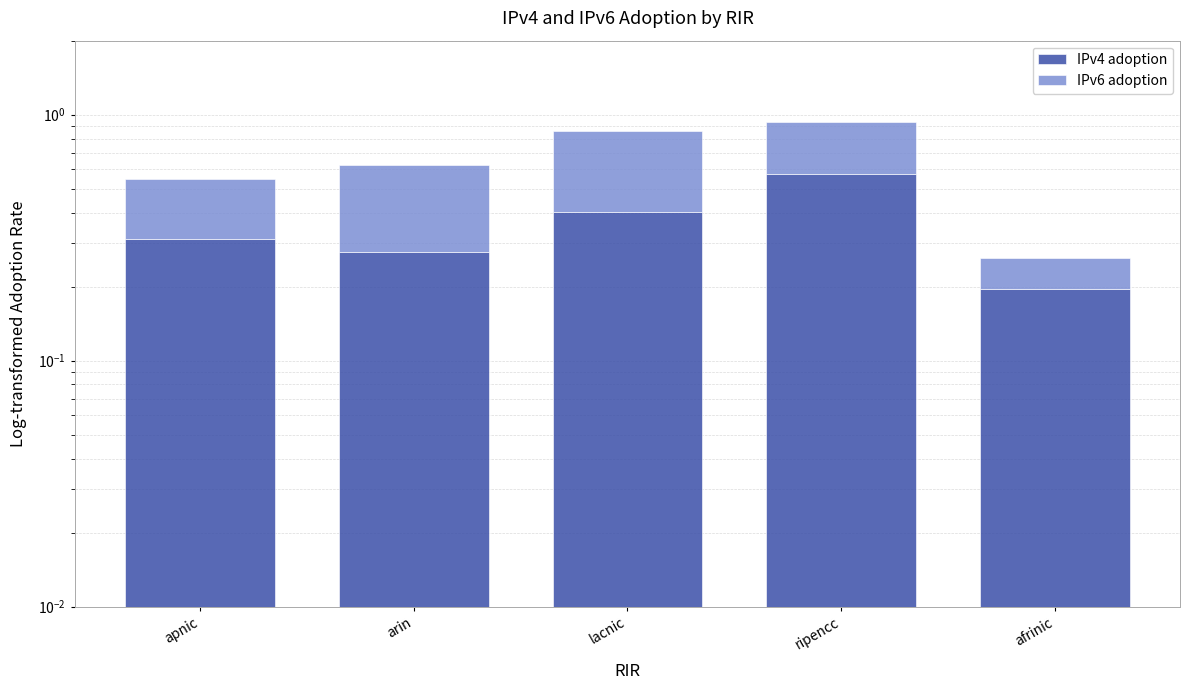

Which series has the largest total across all categories?

IPv4 adoption